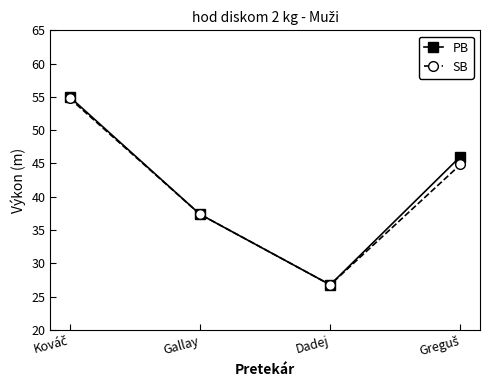

What is the label of the 2nd point from the right?

Dadej